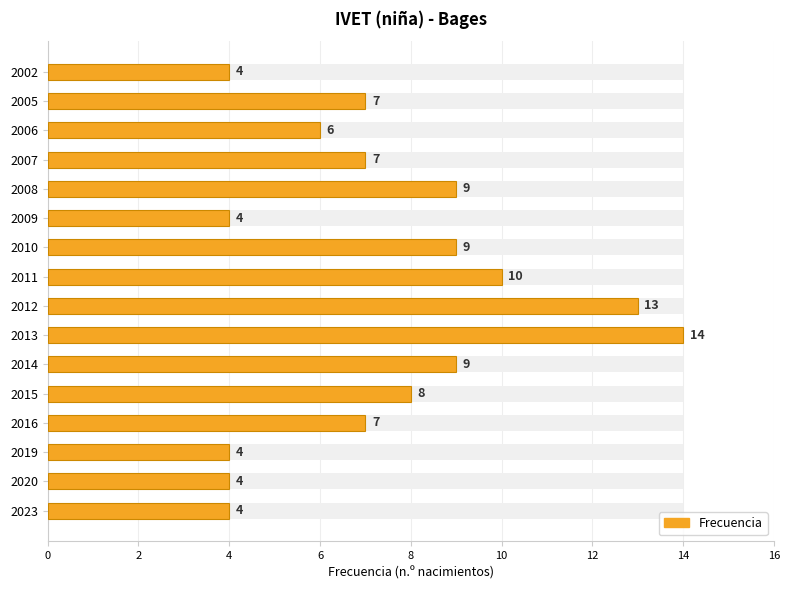

How many series are shown in this chart?

1